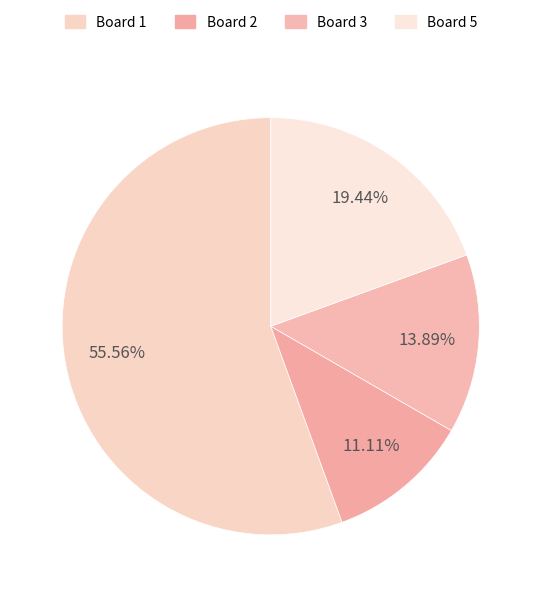

Count the number of slices in the pie.

4